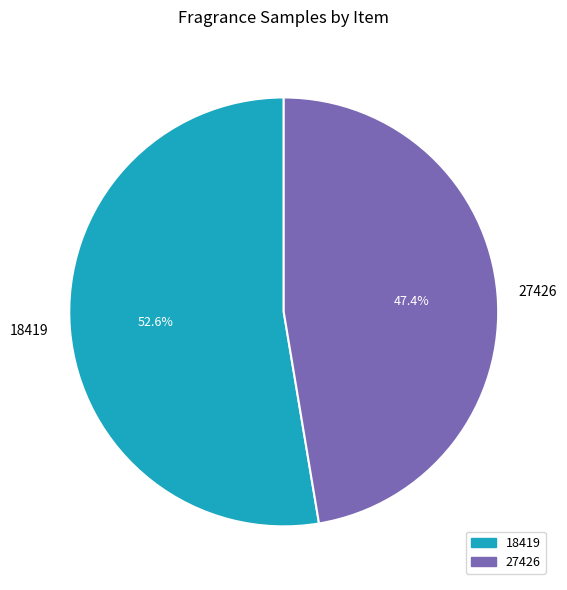

To the nearest percent, what is the difference between the 18419 and 27426 slice percentages?

5%